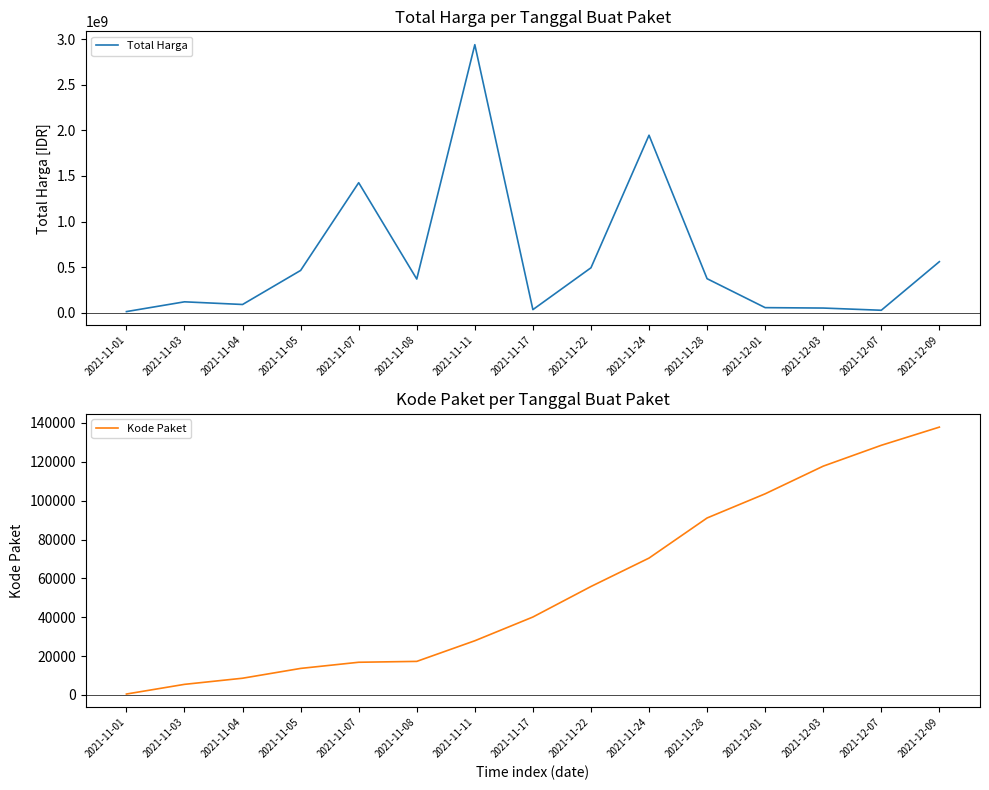

How many data points in Total Harga are above 369565000?

7